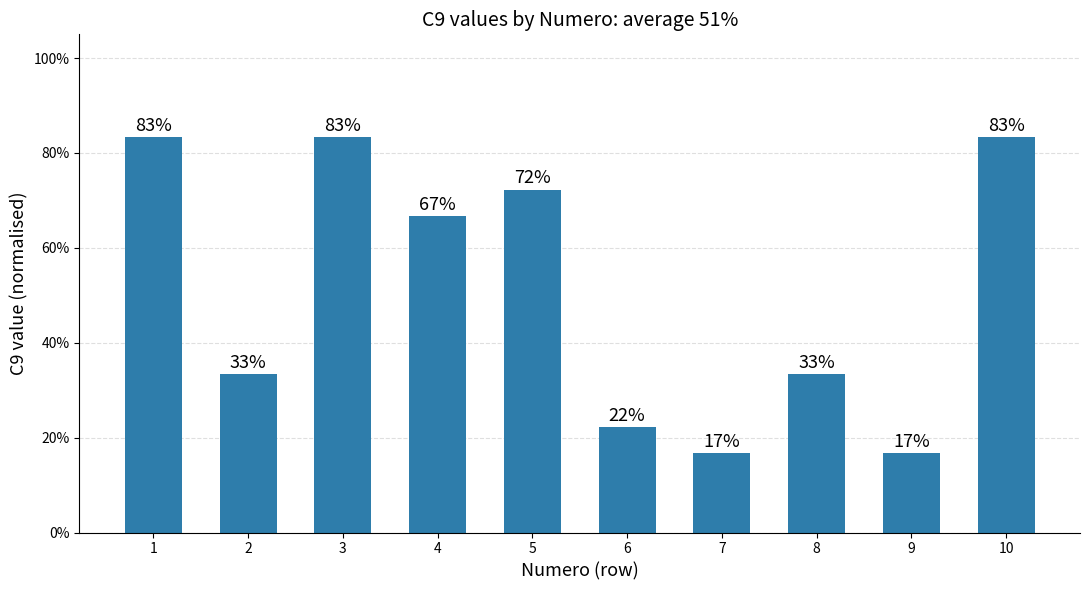

What is the difference between the values at 3 and 9?

0.7